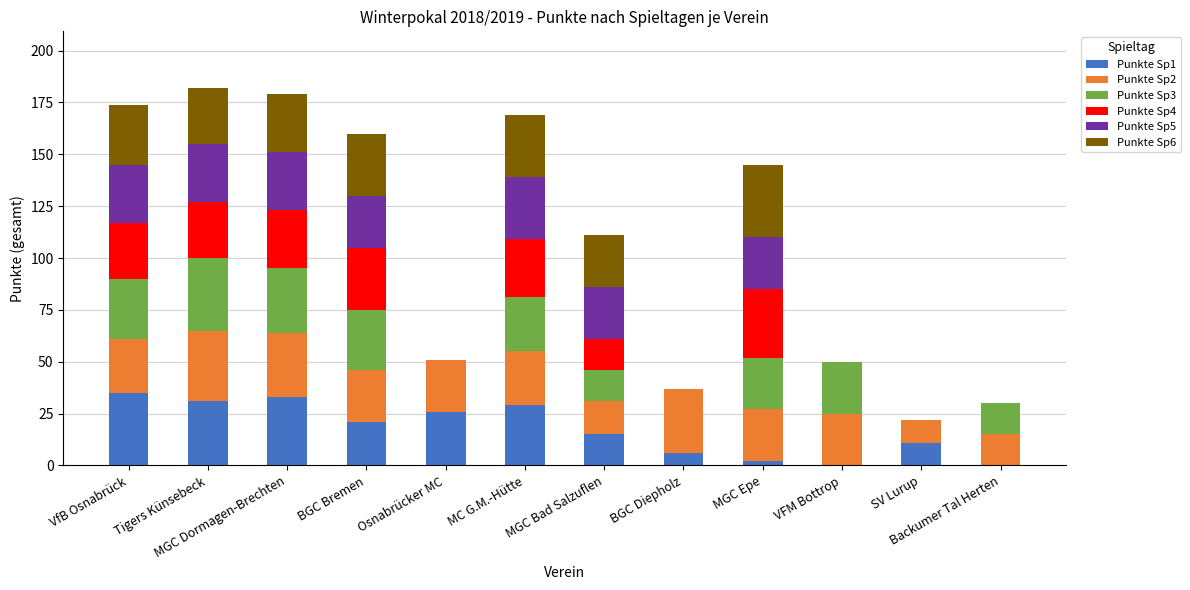

Which series has the widest spread of values?

Punkte Sp1